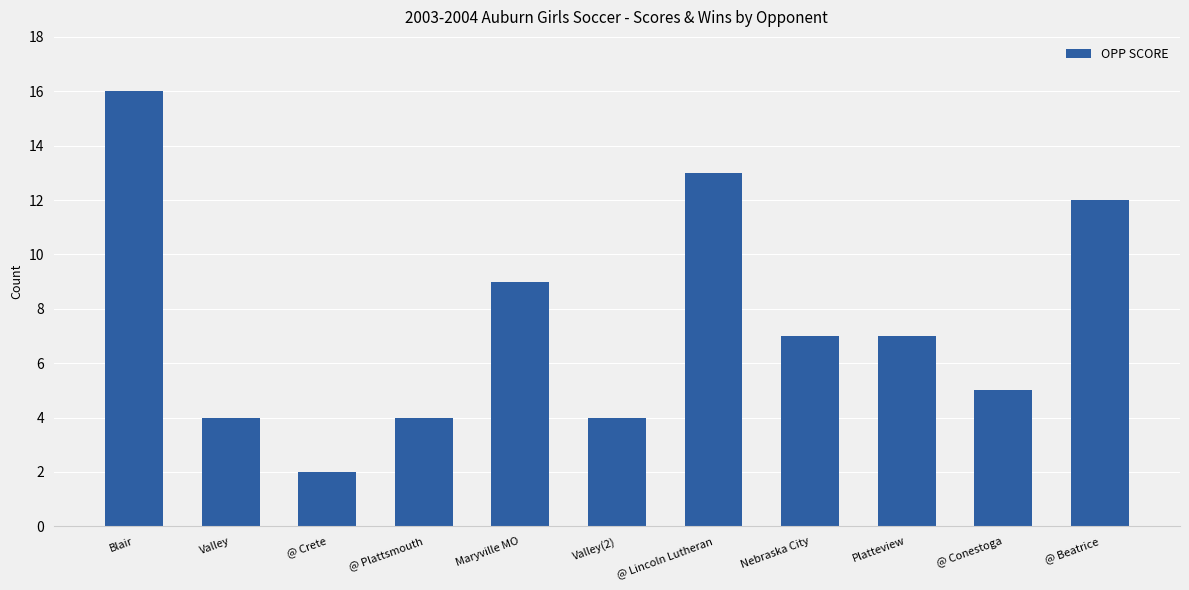

Reading right to left, transcribe all the data shown in this chart.

12	5	7	7	13	4	9	4	2	4	16